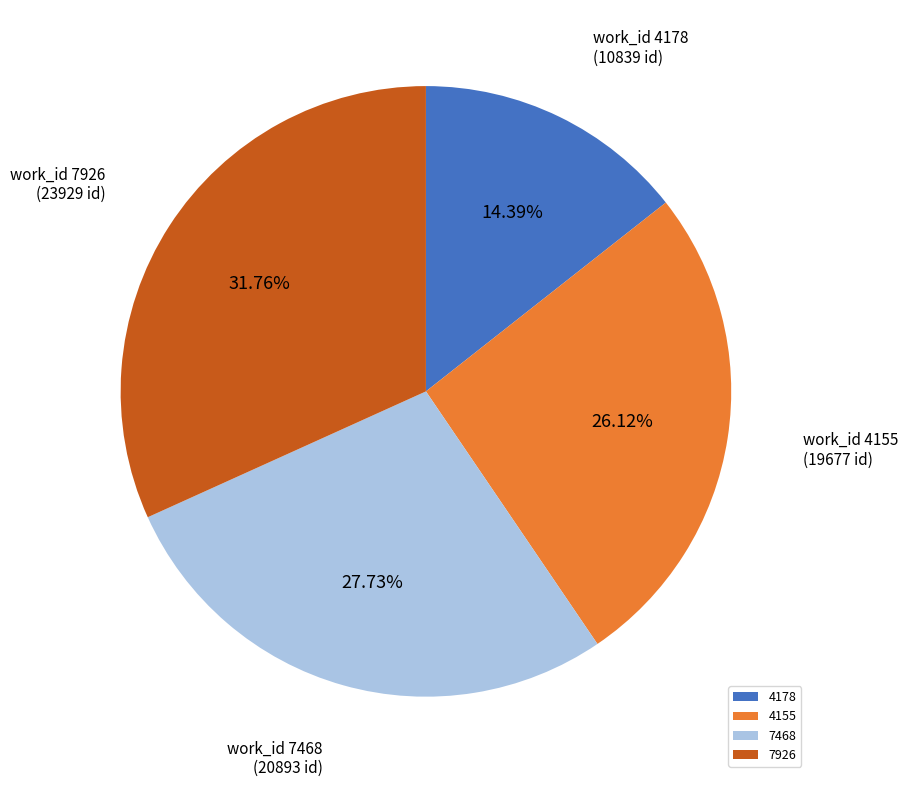

What is the largest slice in the pie chart?

7926